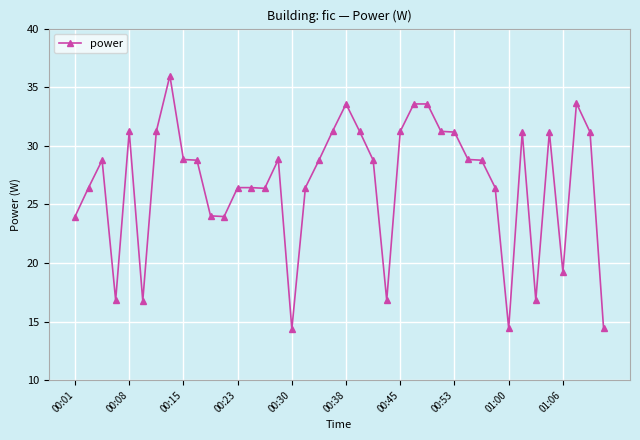

What is the maximum value shown in the chart?

36.0